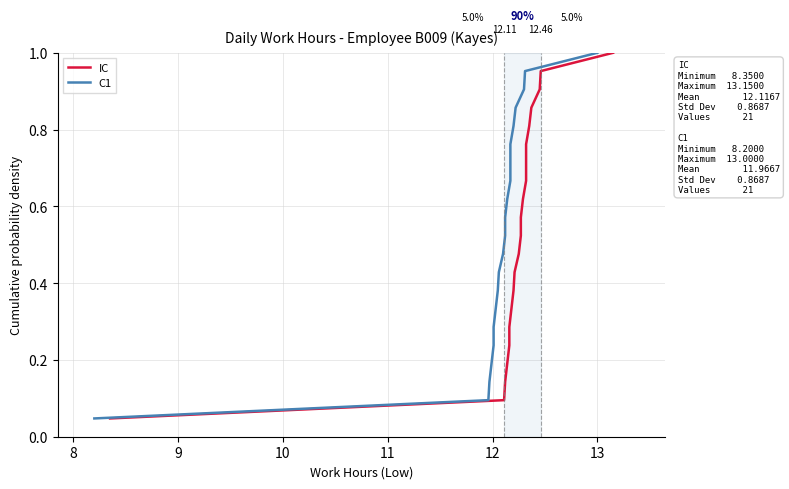

True or false: IC and C1 intersect in this chart.

False